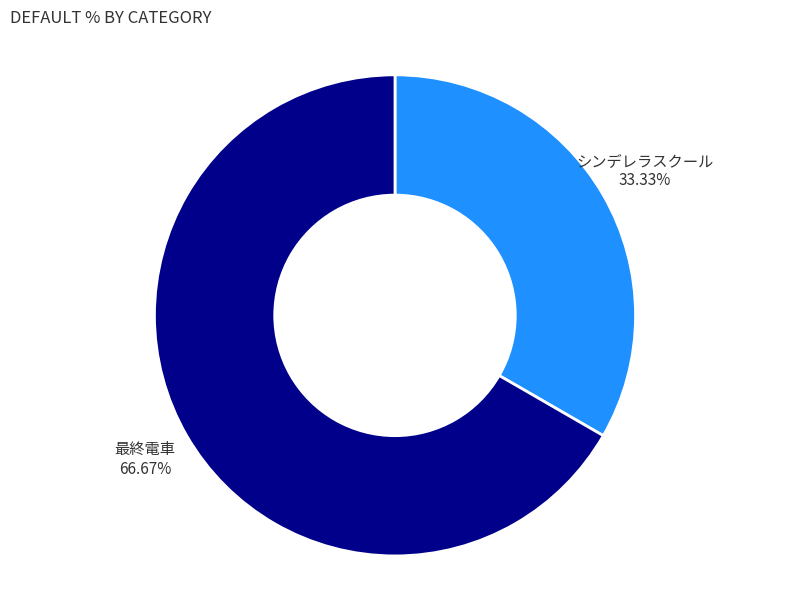

Is 最終電車 the majority of the pie?

Yes